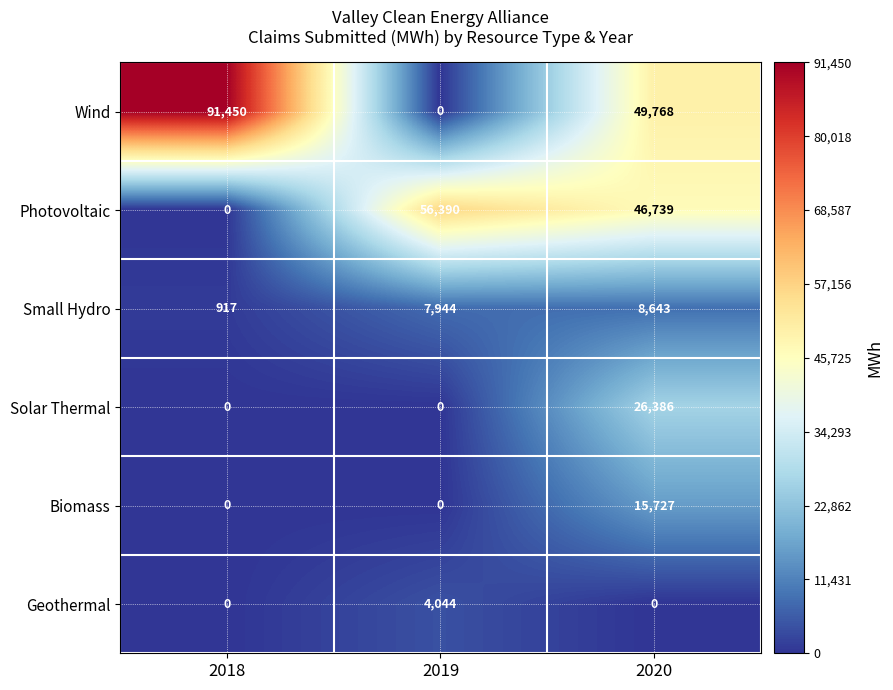

Reading left to right, transcribe all the data shown in this chart.

Wind: 91450	0	49768
Photovoltaic: 0	56390	46739
Small Hydro: 917	7944	8643
Solar Thermal: 0	0	26386
Biomass: 0	0	15727
Geothermal: 0	4044	0